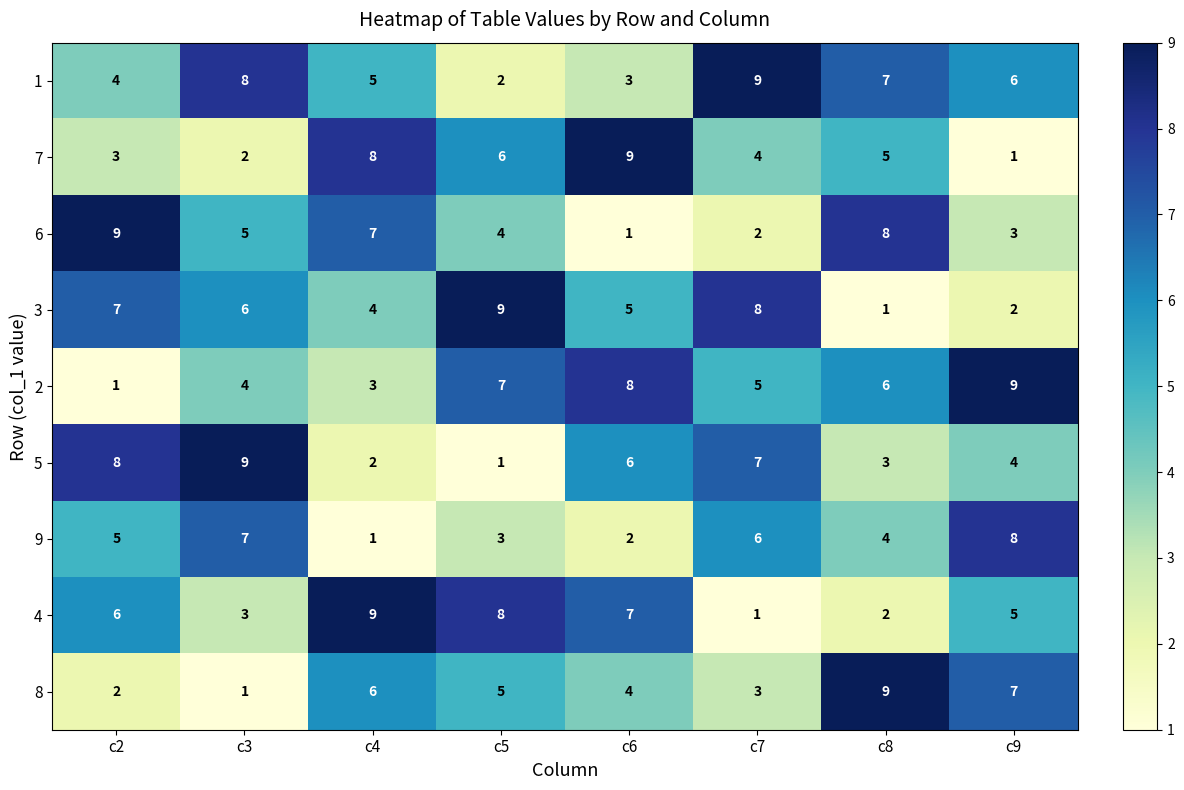

At which label is 1 closest to 5?

c4